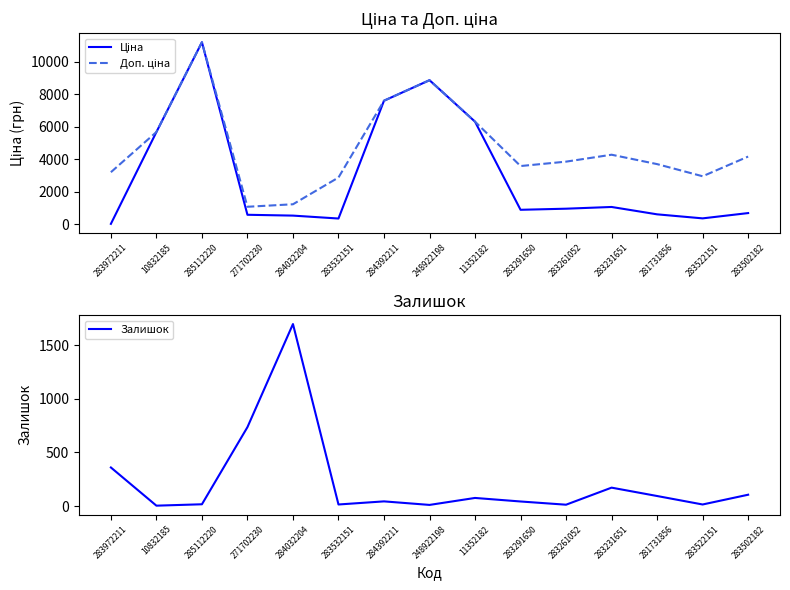

True or false: Доп. ціна and Ціна intersect in this chart.

False